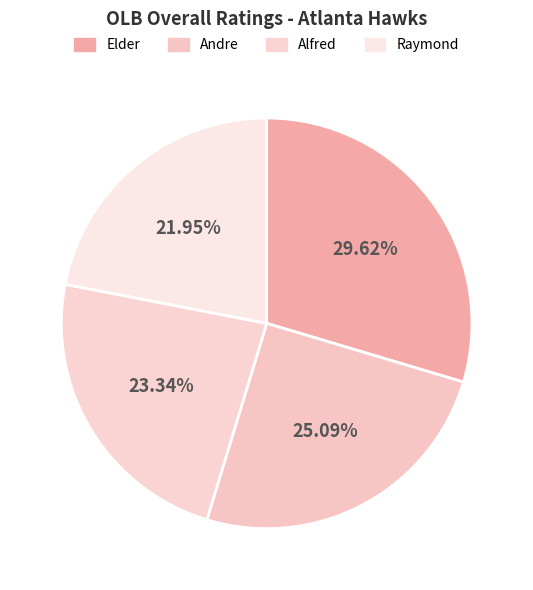

To the nearest percent, what is the difference between the Alfred and Andre slice percentages?

2%